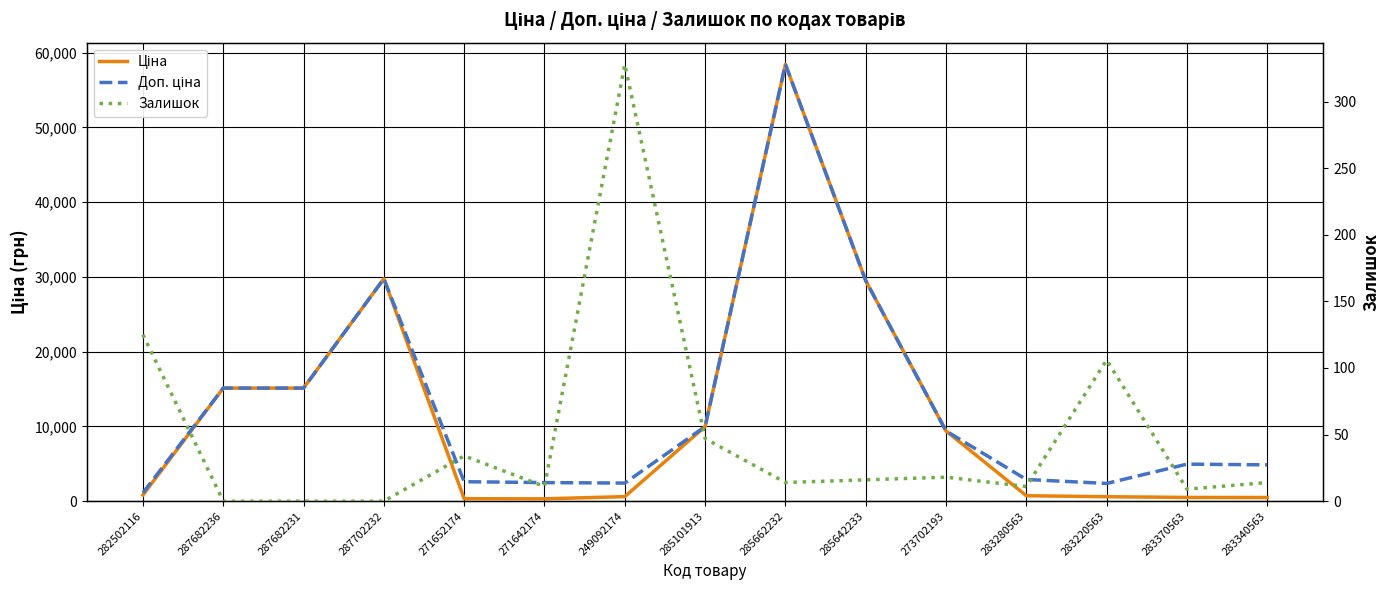

Reading left to right, what are all the values shown in this chart?

Ціна: 282502116=818.5	287682236=15120.0	287682231=15120.0	287702232=29747.2	271652174=324.8	271642174=310.3	249092174=603.7	285101913=9975.0	285662232=58426.5	285642233=29491.5	273702193=9384.0	283280563=724.5	283220563=591.6	283370563=495.0	283340563=485.4
Доп. ціна: 282502116=1109.2	287682236=15120.0	287682231=15120.0	287702232=29747.2	271652174=2598.3	271642174=2482.4	249092174=2414.8	285101913=9975.0	285662232=58426.5	285642233=29491.5	273702193=9384.0	283280563=2897.8	283220563=2366.5	283370563=4950.4	283340563=4853.8
Залишок: 282502116=125.0	287682236=0.0	287682231=0.0	287702232=0.0	271652174=34.0	271642174=11.0	249092174=328.0	285101913=47.0	285662232=14.0	285642233=16.0	273702193=18.0	283280563=11.0	283220563=106.0	283370563=9.0	283340563=14.0